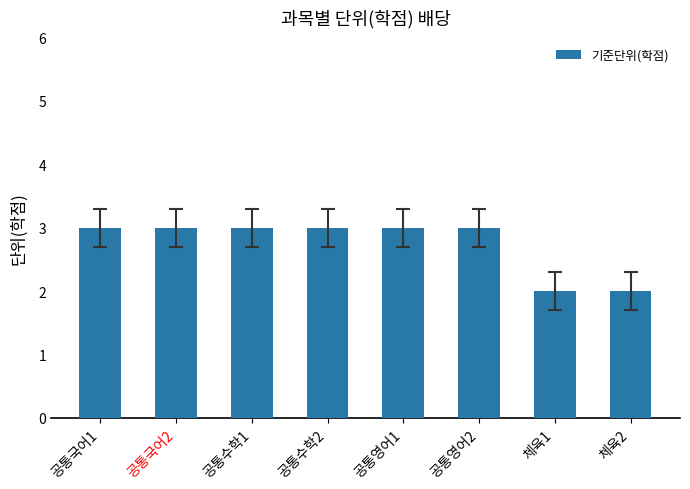

The value at 공통국어2 is 4. True or false?

False